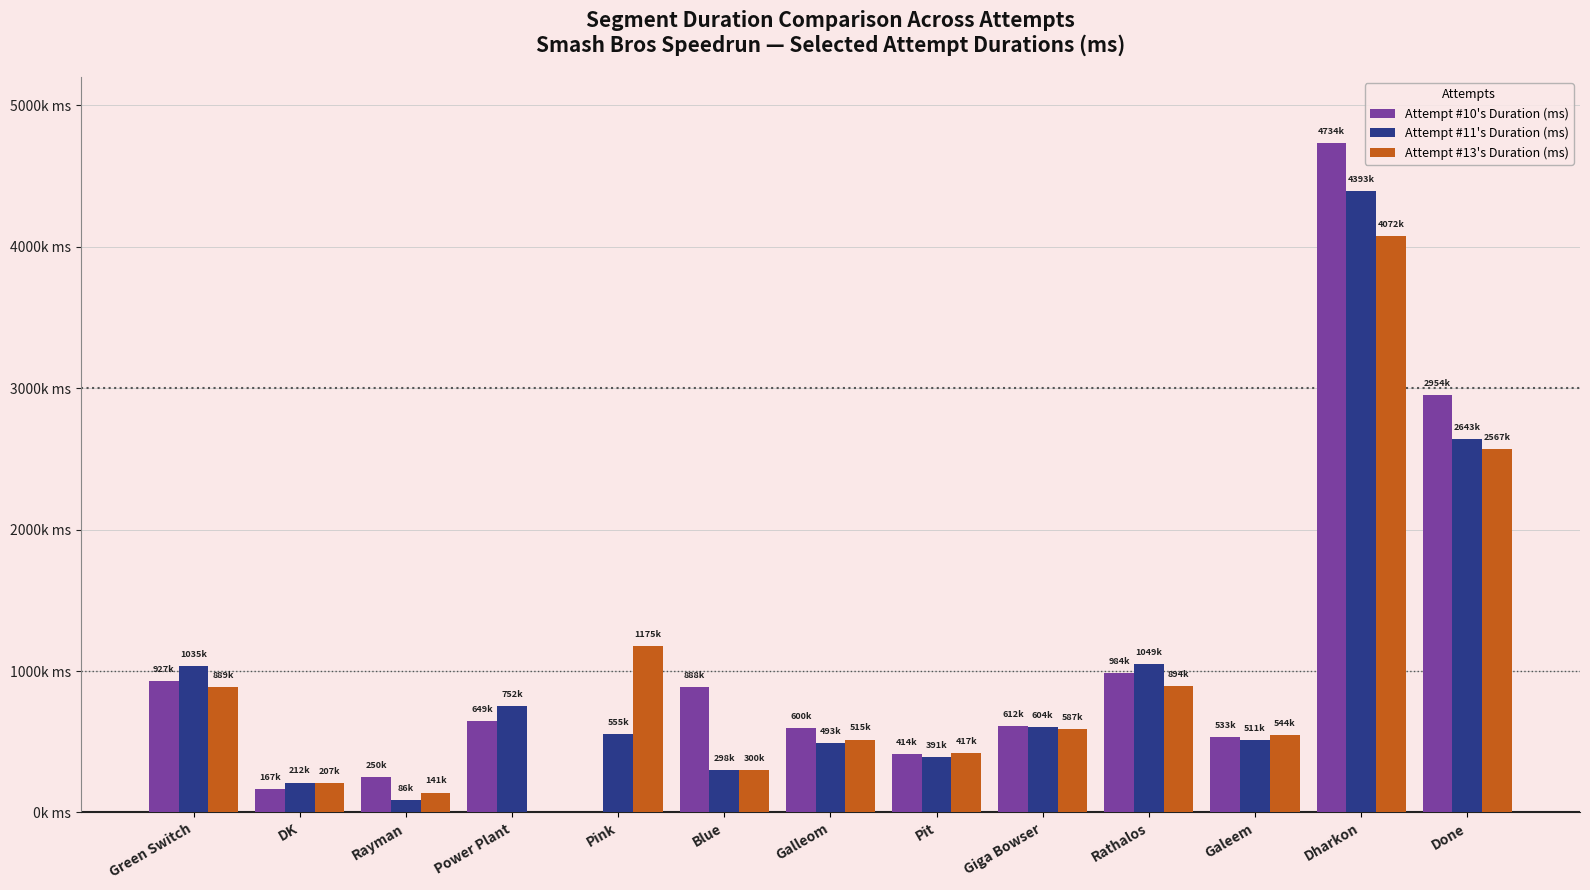

At which label does Attempt #13's Duration (ms) first exceed 544352?

Green Switch